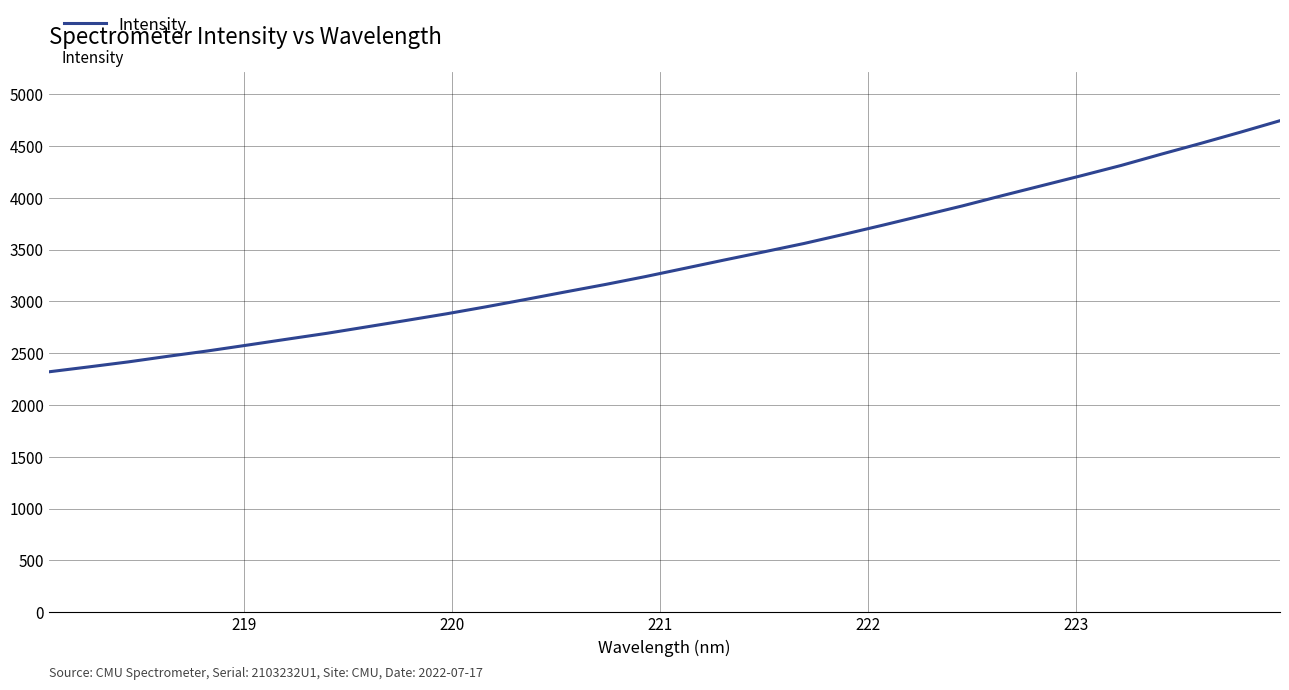

Count the number of data series in this chart.

1